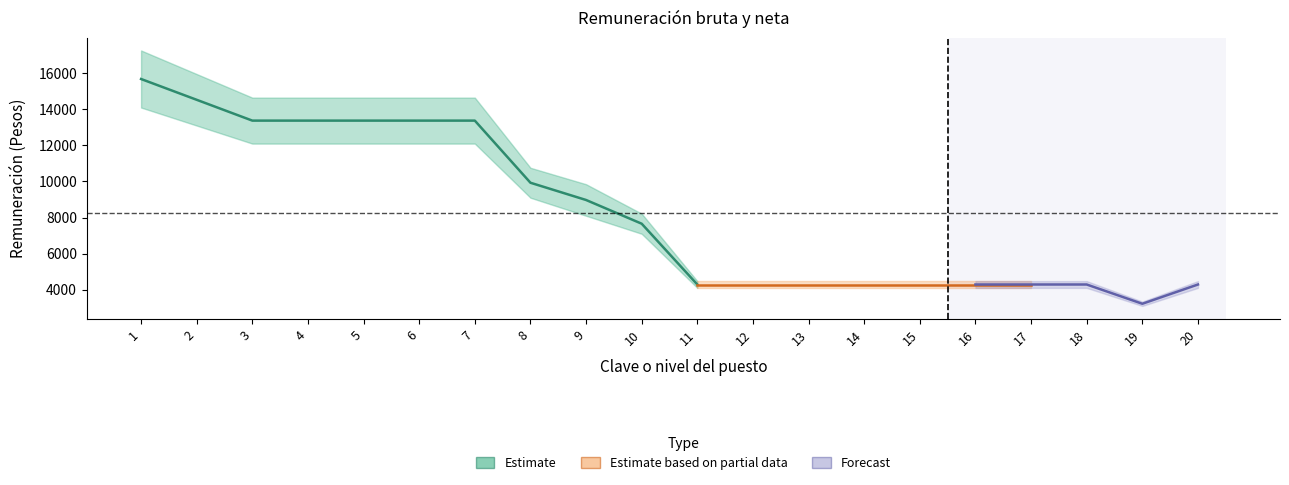

Reading left to right, extract all data points from this chart.

Remuneración bruta: 17263.1	15956.5	14648.6	14648.6	14648.6	14648.6	14648.6	10759.6	9847.6	8216.9	4476.6	4476.6	4476.6	4476.6	4476.6	4476.6	4476.6	4476.6	3341.8	4476.6
Remuneración neta: 14099.1	13099.9	12099.7	12099.7	12099.7	12099.7	12099.7	9099.6	8099.3	7099.9	4099.7	4099.7	4099.7	4099.7	4099.7	4099.7	4099.7	4099.7	3099.6	4099.7